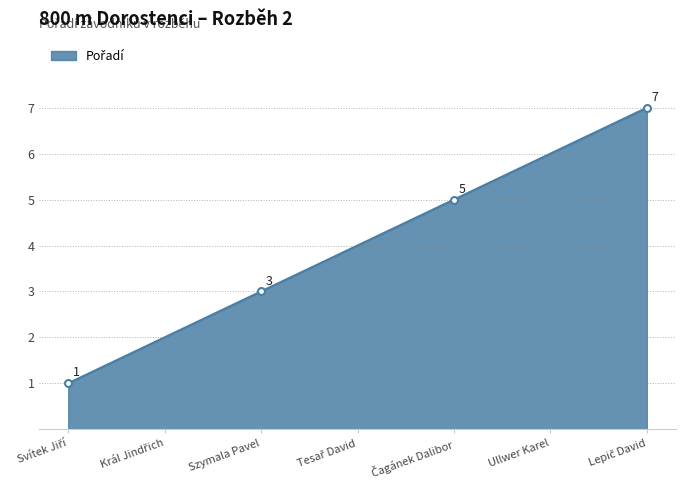

What position from the left is Ullwer Karel?

6